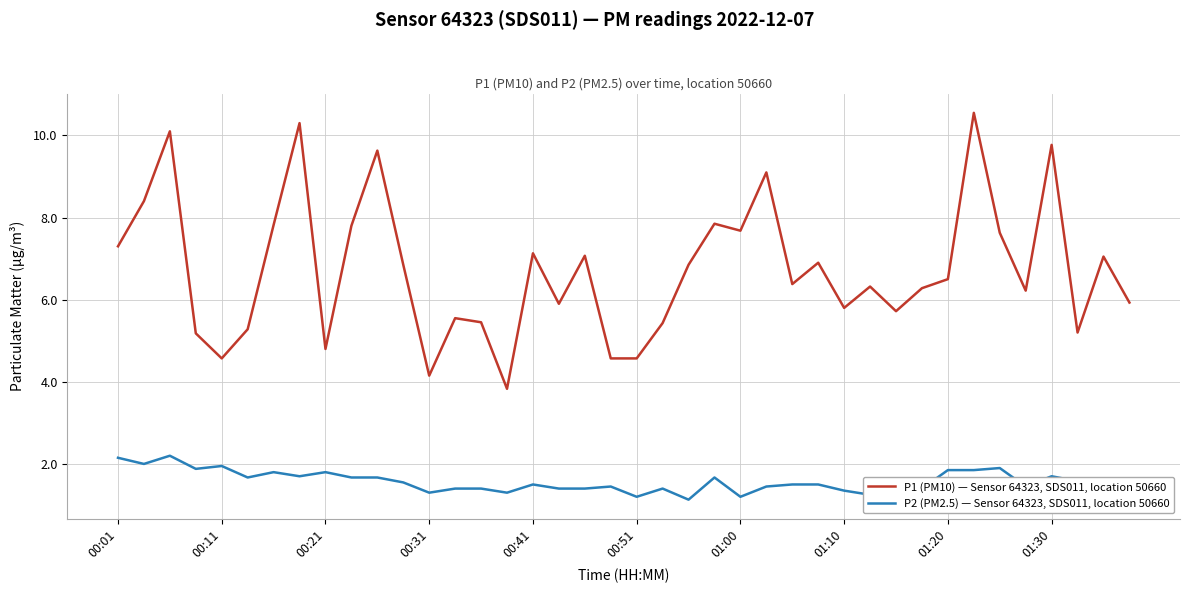

True or false: P1 (PM10) — Sensor 64323, SDS011, location 50660 and P2 (PM2.5) — Sensor 64323, SDS011, location 50660 intersect in this chart.

False